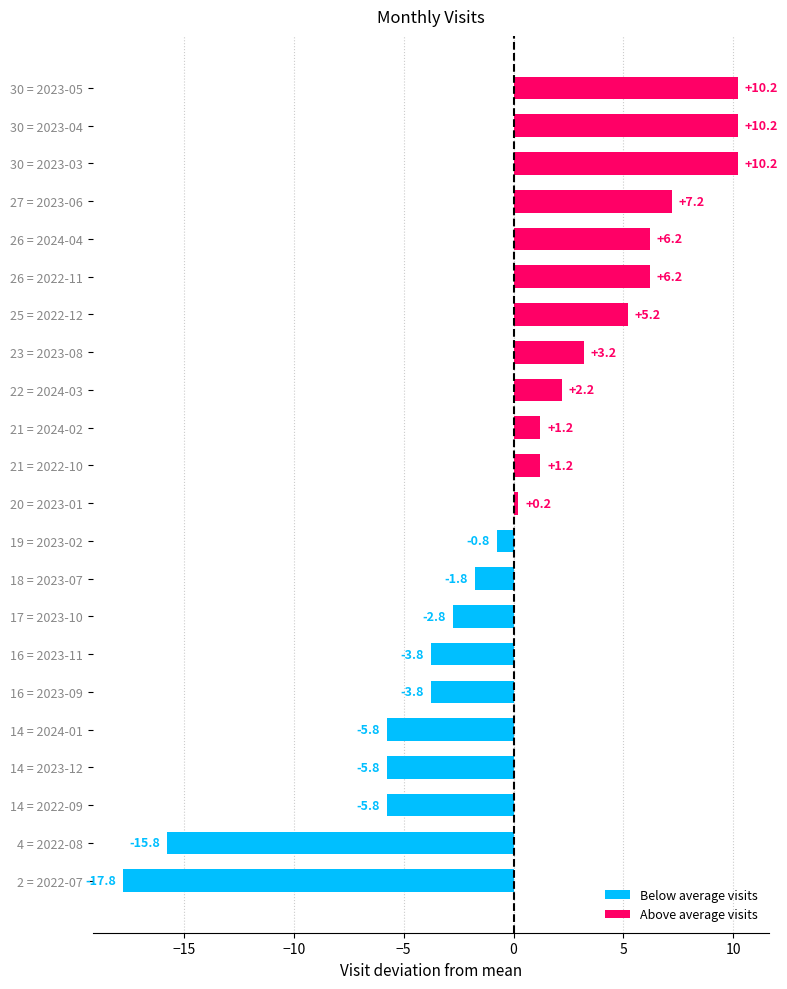

The value at 14 = 2023-12 is -8.6. True or false?

False